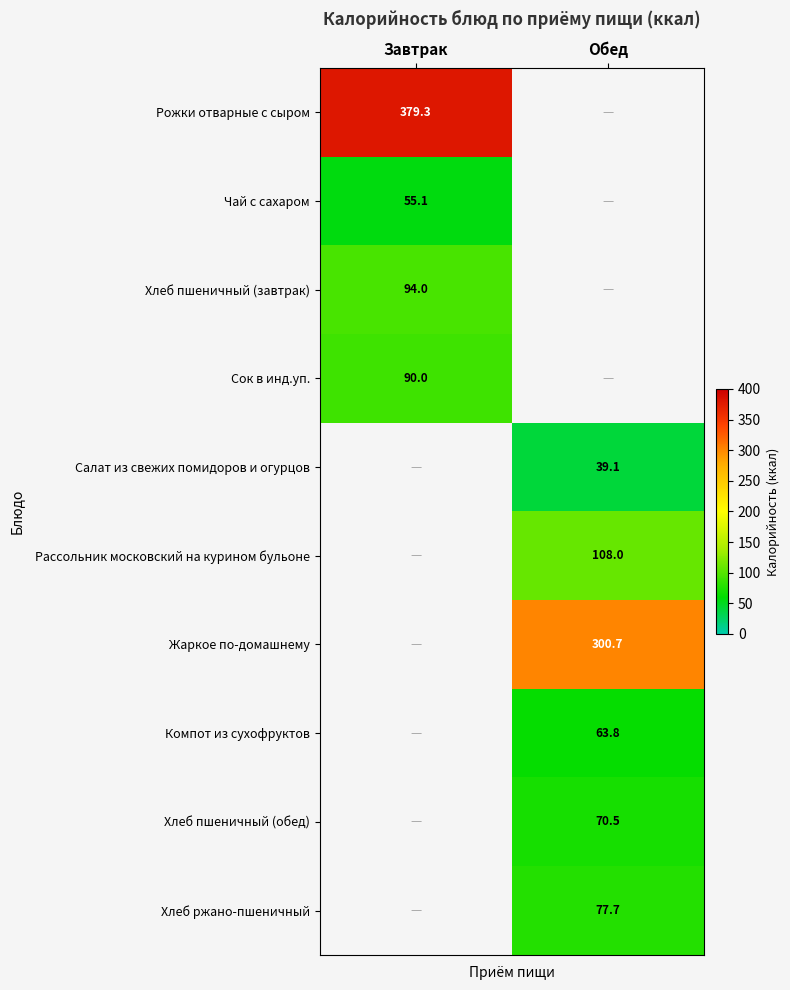

What is the difference between the highest and lowest values at Завтрак?

324.2